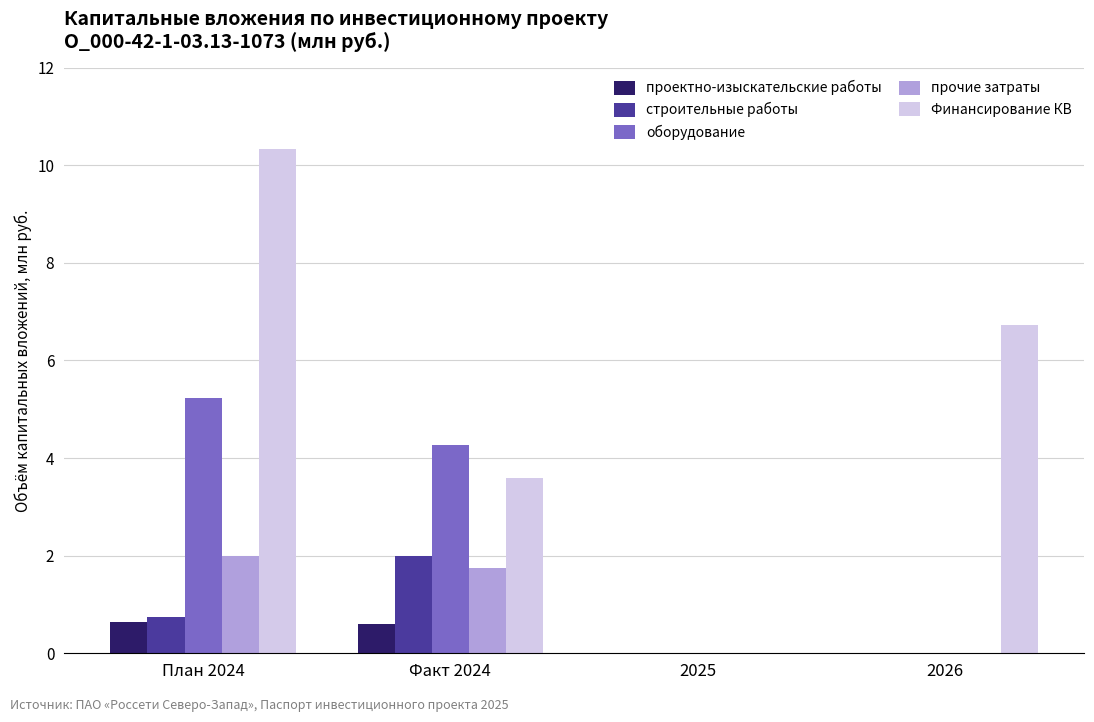

How many groups of bars are there?

4